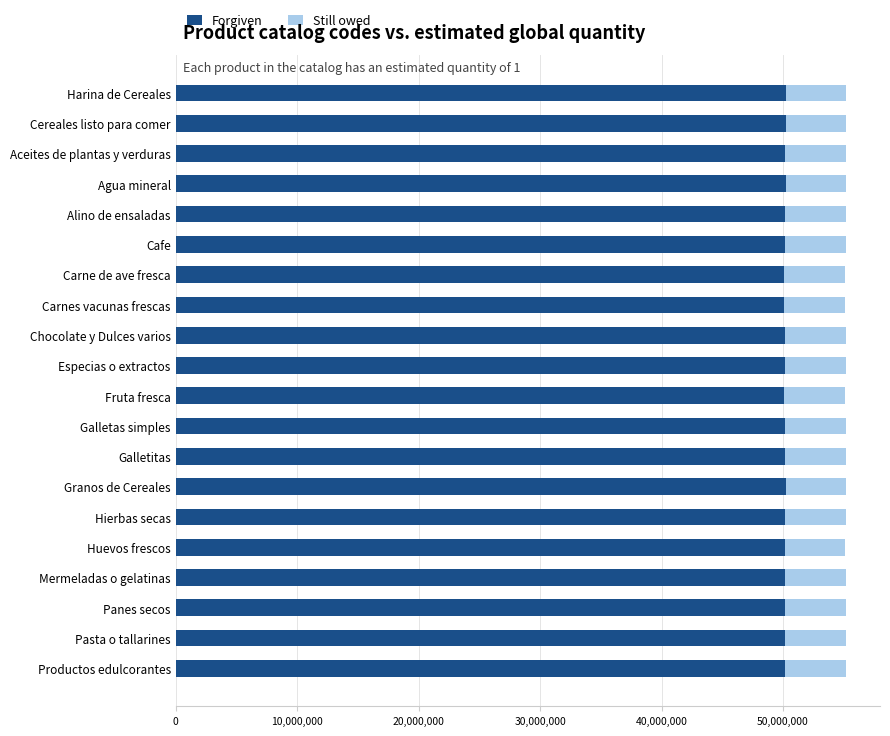

What is the sum of the Forgiven values at Agua mineral and Harina de Cereales?

100423412